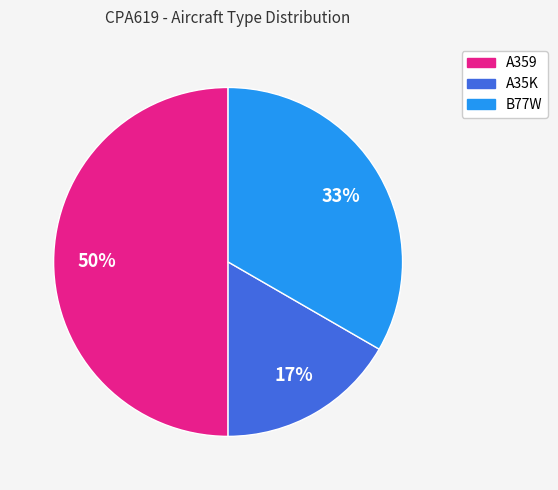

Rank the categories by value from lowest to highest.

A35K, B77W, A359